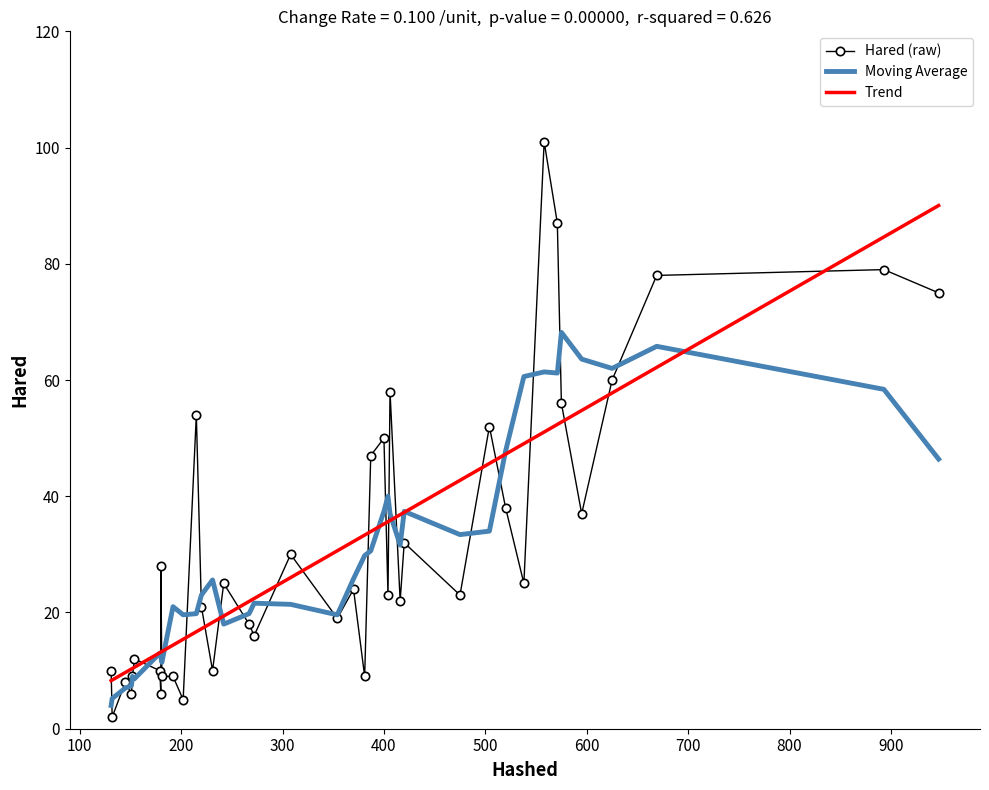

At how many categories does at least one series exceed 14?

31